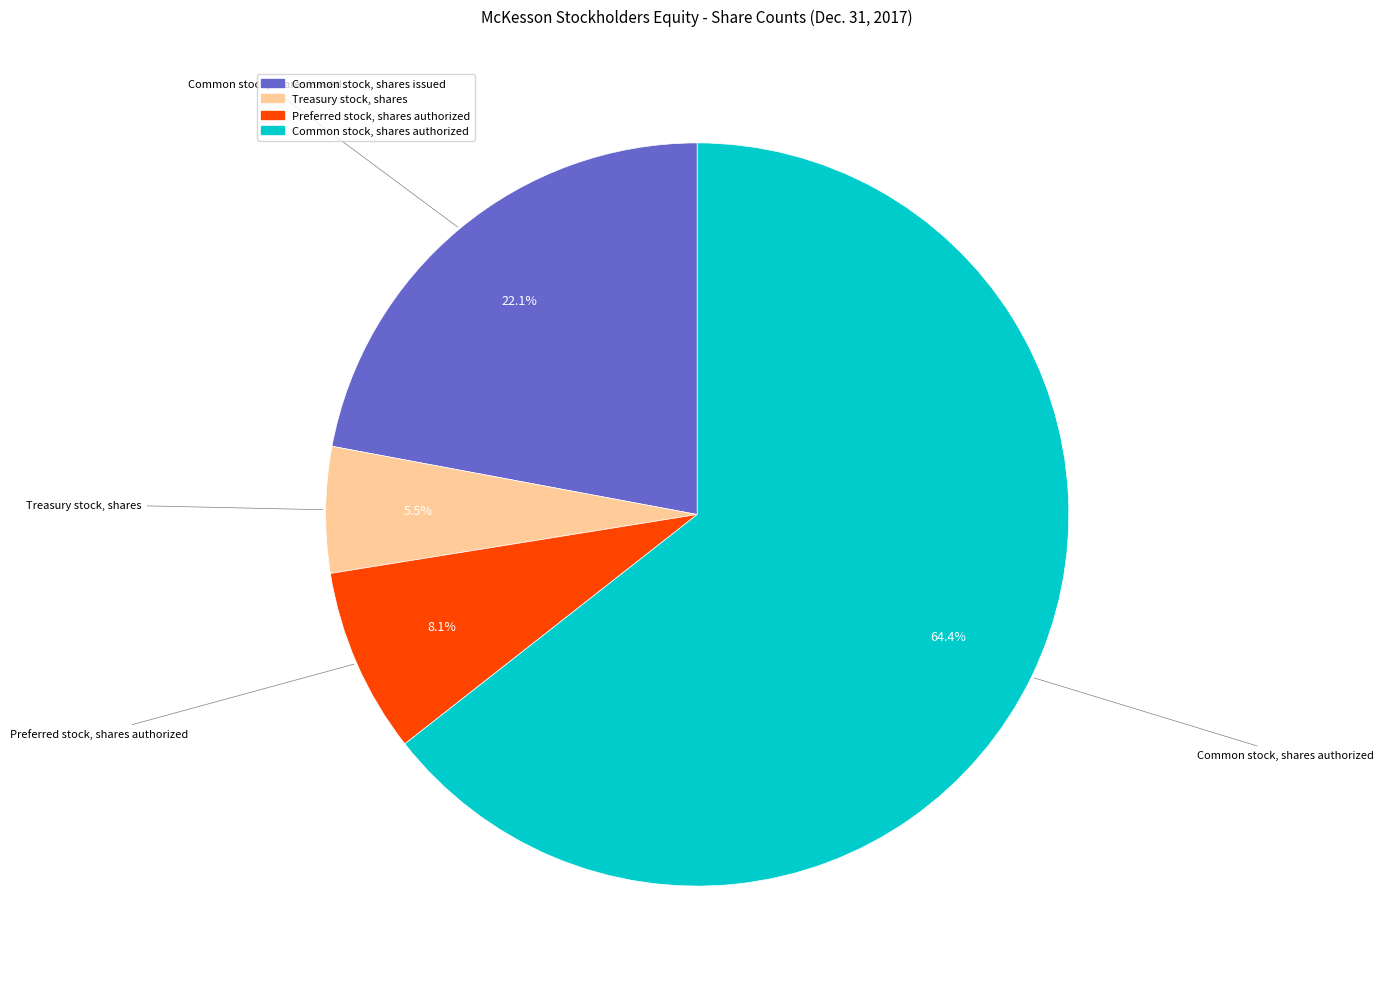

Rank the categories by value from lowest to highest.

Treasury stock, shares, Preferred stock, shares authorized, Common stock, shares issued, Common stock, shares authorized